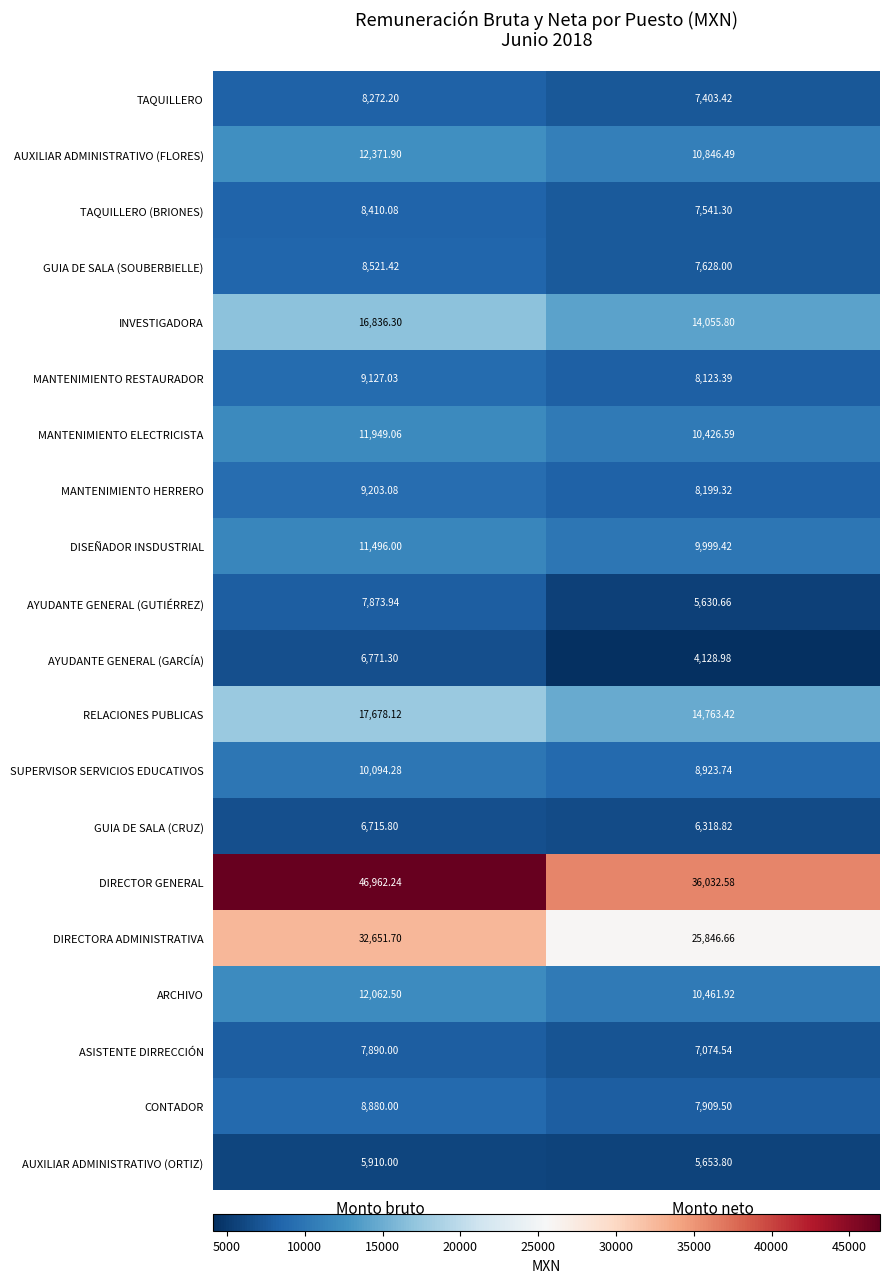

Rank the series by their maximum value, from lowest to highest.

AUXILIAR ADMINISTRATIVO (ORTIZ), GUIA DE SALA (CRUZ), AYUDANTE GENERAL (GARCÍA), AYUDANTE GENERAL (GUTIÉRREZ), ASISTENTE DIRRECCIÓN, TAQUILLERO, TAQUILLERO (BRIONES), GUIA DE SALA (SOUBERBIELLE), CONTADOR, MANTENIMIENTO RESTAURADOR, MANTENIMIENTO HERRERO, SUPERVISOR SERVICIOS EDUCATIVOS, DISEÑADOR INSDUSTRIAL, MANTENIMIENTO ELECTRICISTA, ARCHIVO, AUXILIAR ADMINISTRATIVO (FLORES), INVESTIGADORA, RELACIONES PUBLICAS, DIRECTORA ADMINISTRATIVA, DIRECTOR GENERAL